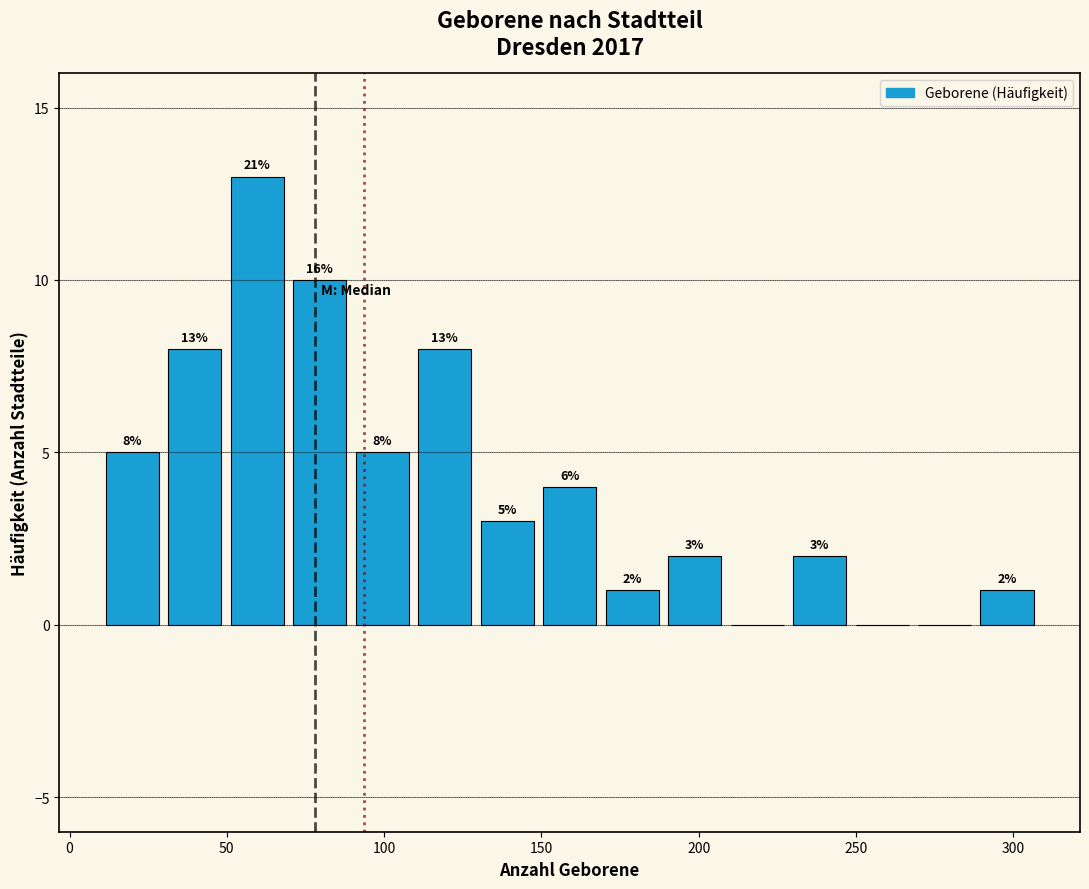

Around what value on the x-axis is the tallest bar? Give the approximate position of its centre, as read against the axis.

60